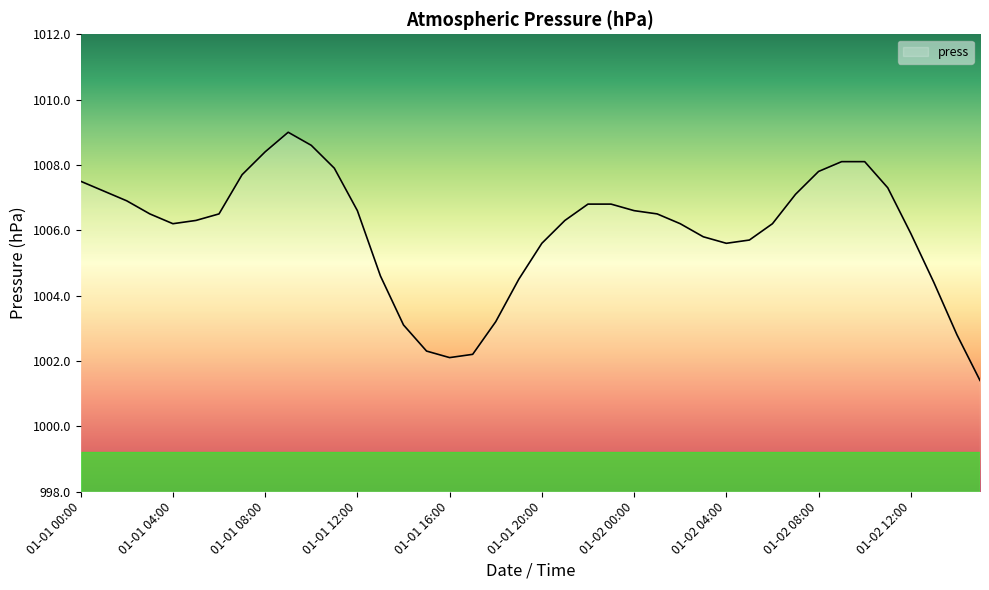

What is the difference between the maximum and minimum values?

7.6